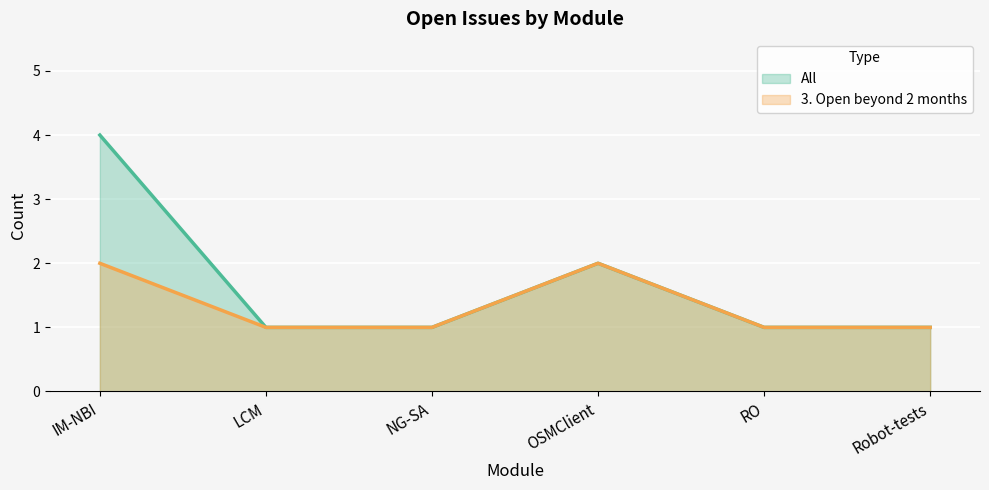

How many lines are shown in the chart?

2